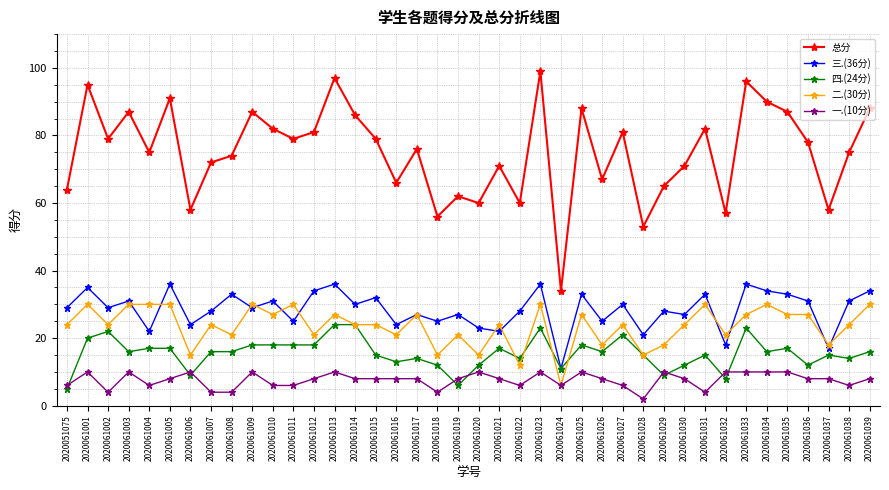

At how many categories does at least one series exceed 13?

40